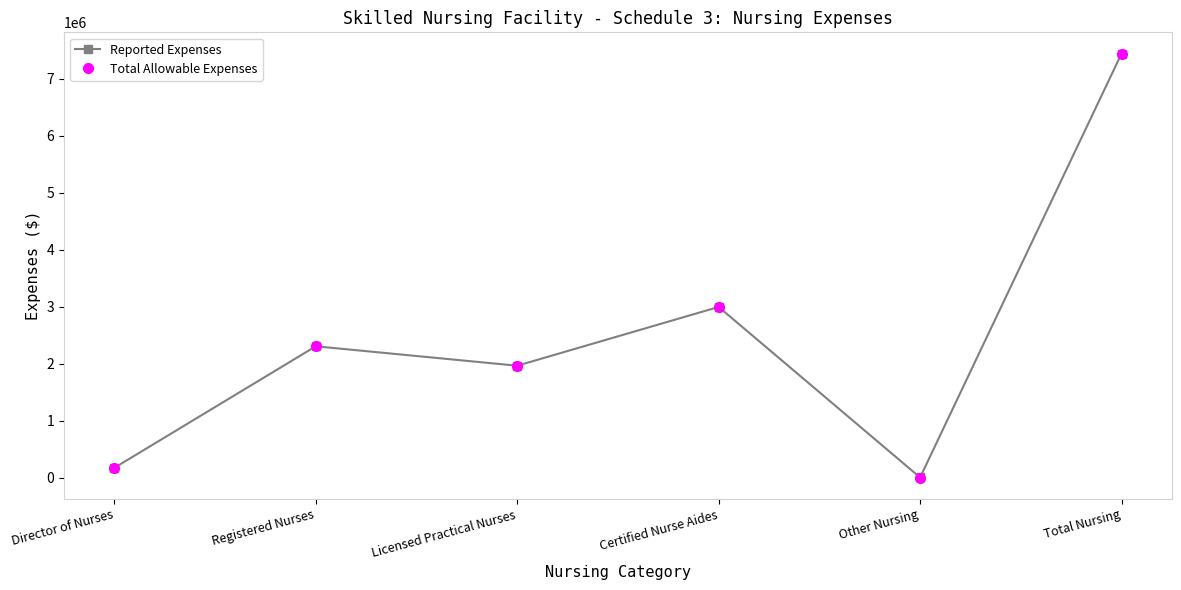

True or false: Reported Expenses has a value of 2304370 at Registered Nurses.

True